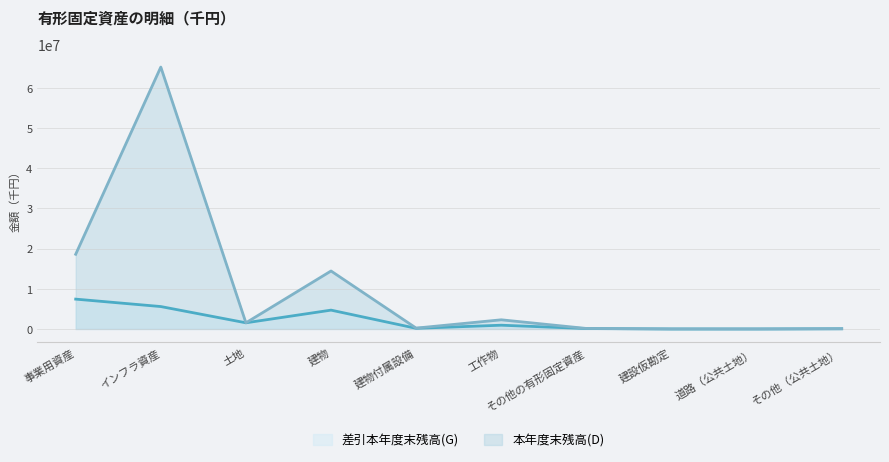

Reading left to right, transcribe all the data shown in this chart.

差引本年度末残高(G): 7420535	5574556	1532998	4685256	161781	935381	102576	2542	1015	54848
本年度末残高(D): 18574163	65122363	1532998	14415799	214540	2280012	128272	2542	1015	54848